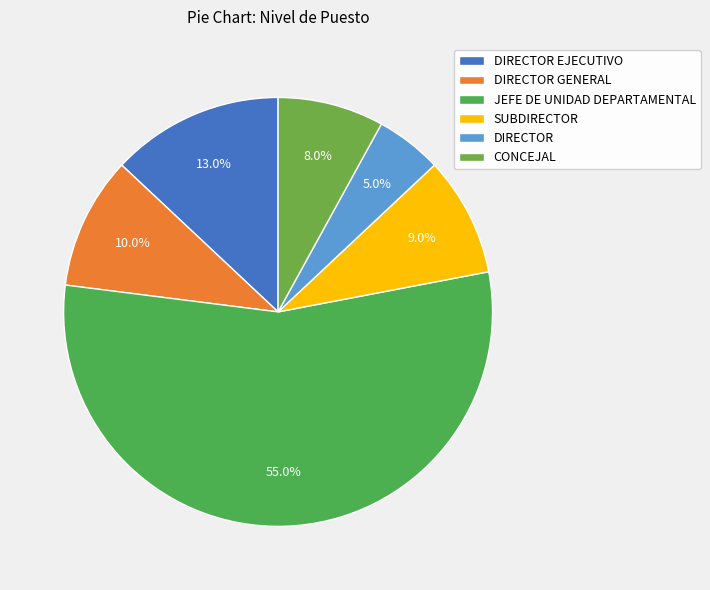

Combined, do SUBDIRECTOR and DIRECTOR account for over 50%?

No